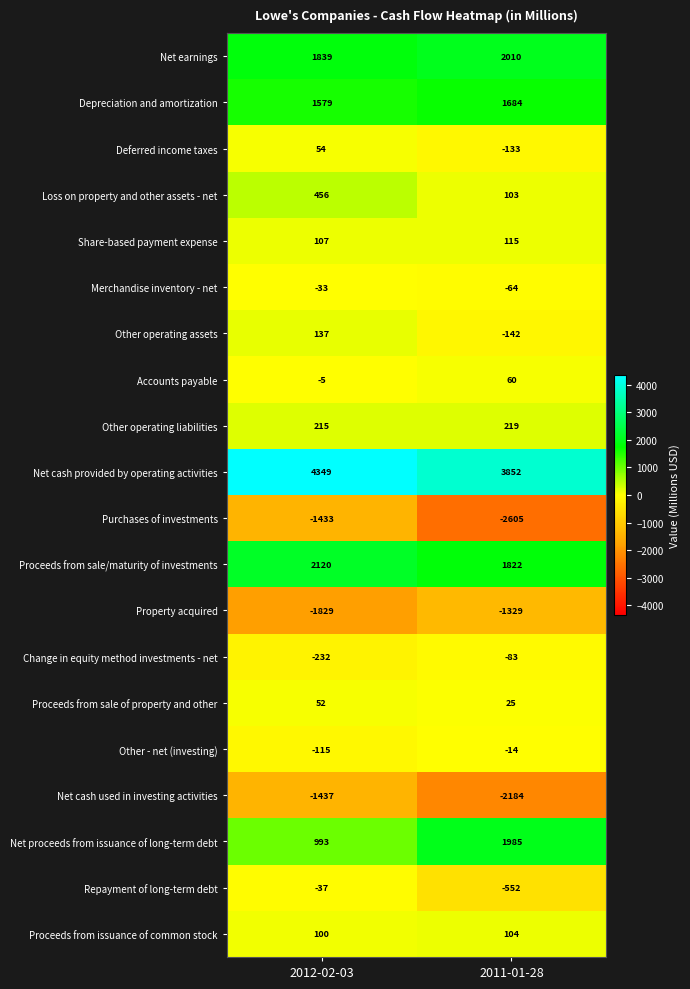

How many data points does each series have?

2